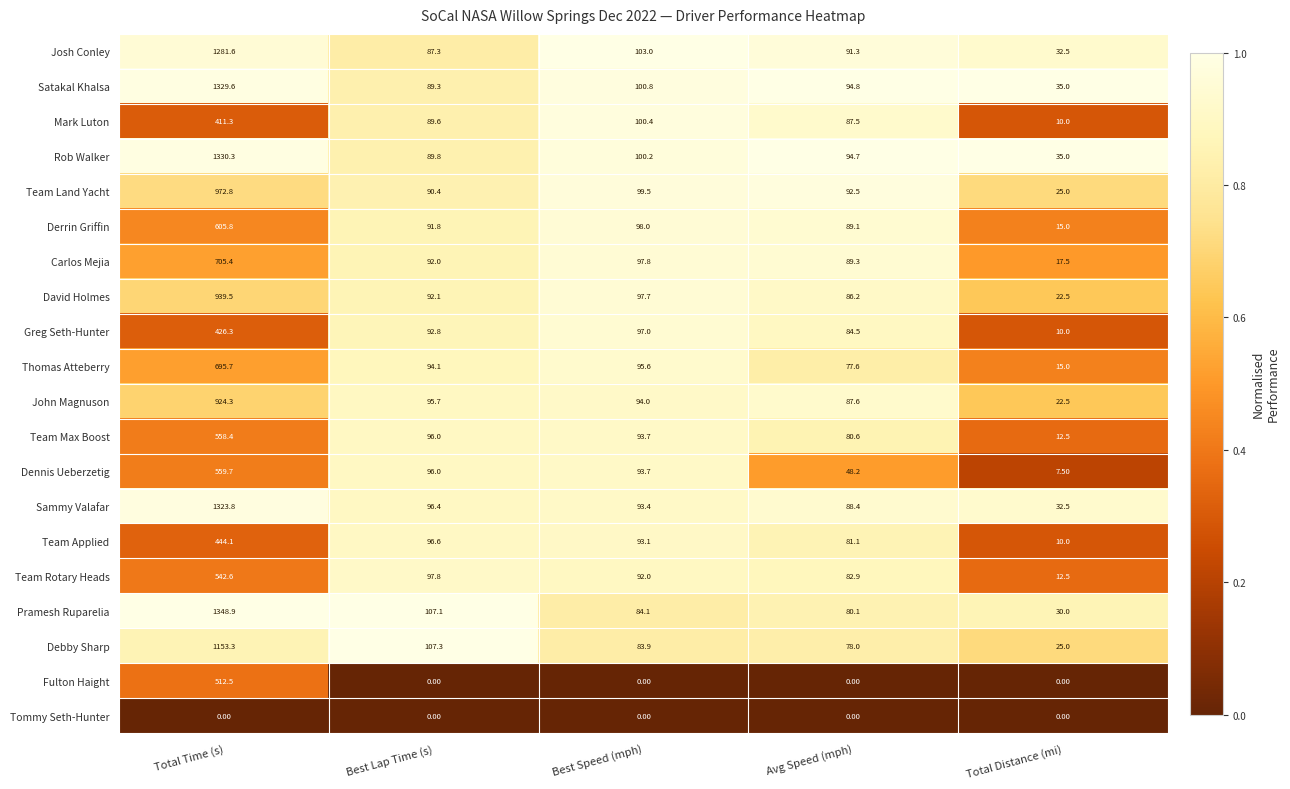

Which series has the largest total across all categories?

Pramesh Ruparelia